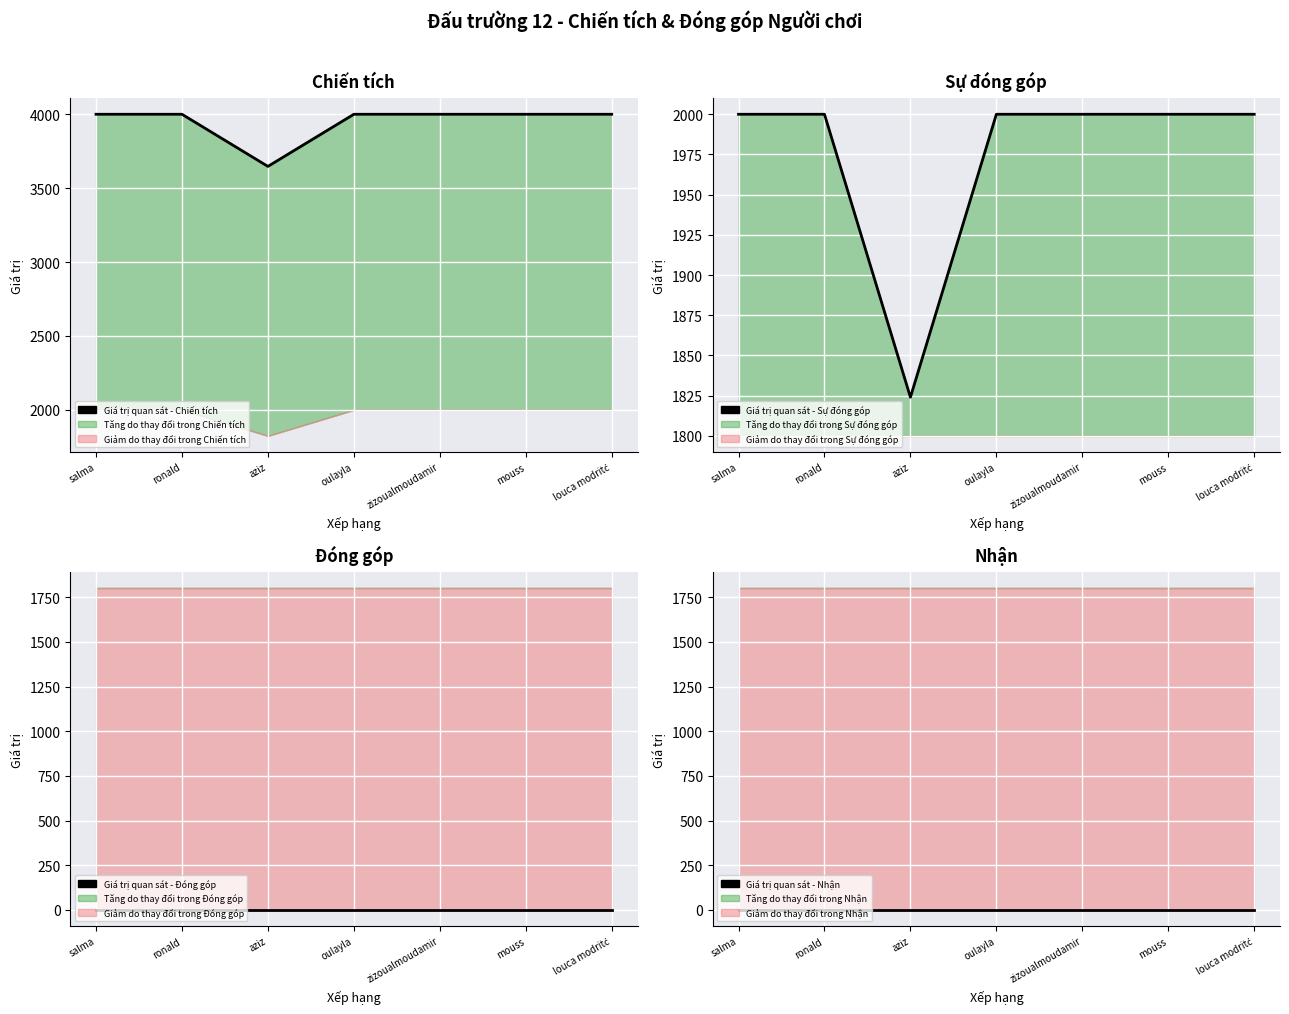

Reading left to right, list all the values displayed in this chart.

Giá trị quan sát - Chiến tích: salma=4001	ronald=4001	aziz=3648	oulayla=4001	zizoualmoudamir=4001	mouss=4001	louca modritć=4001
Giá trị quan sát - Sự đóng góp: salma=2000	ronald=2000	aziz=1824	oulayla=2000	zizoualmoudamir=2000	mouss=2000	louca modritć=2000
Giá trị quan sát - Đóng góp: salma=0	ronald=0	aziz=0	oulayla=0	zizoualmoudamir=0	mouss=0	louca modritć=0
Giá trị quan sát - Nhận: salma=0	ronald=0	aziz=0	oulayla=0	zizoualmoudamir=0	mouss=0	louca modritć=0